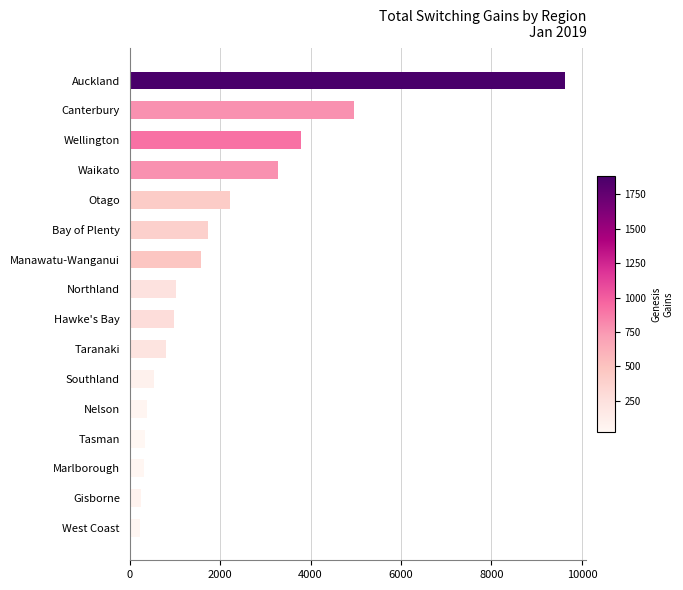

The value at Wellington is 6540. True or false?

False